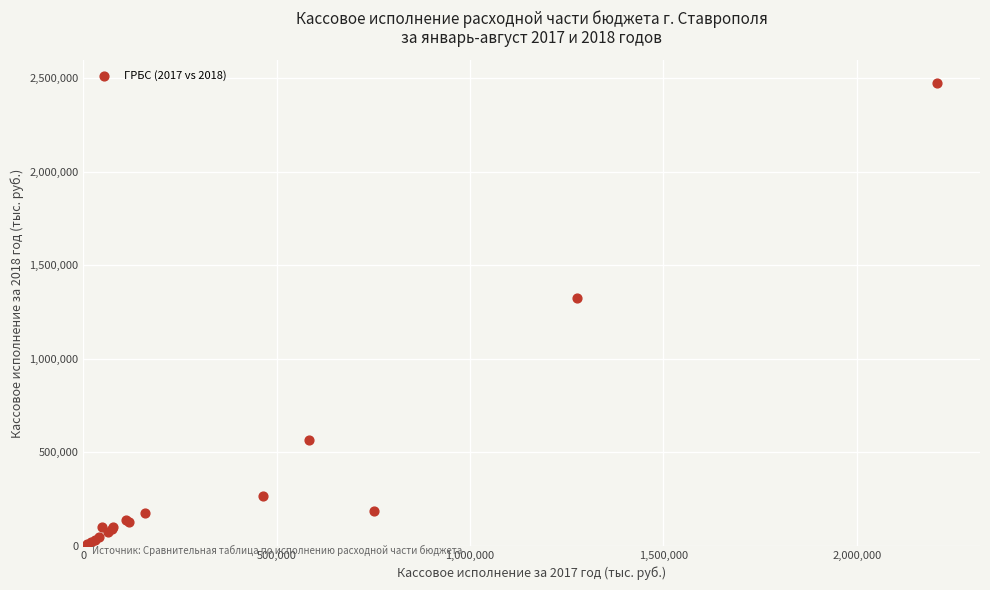

What Y value in the scatter plot is closest to 1241926?

1326767